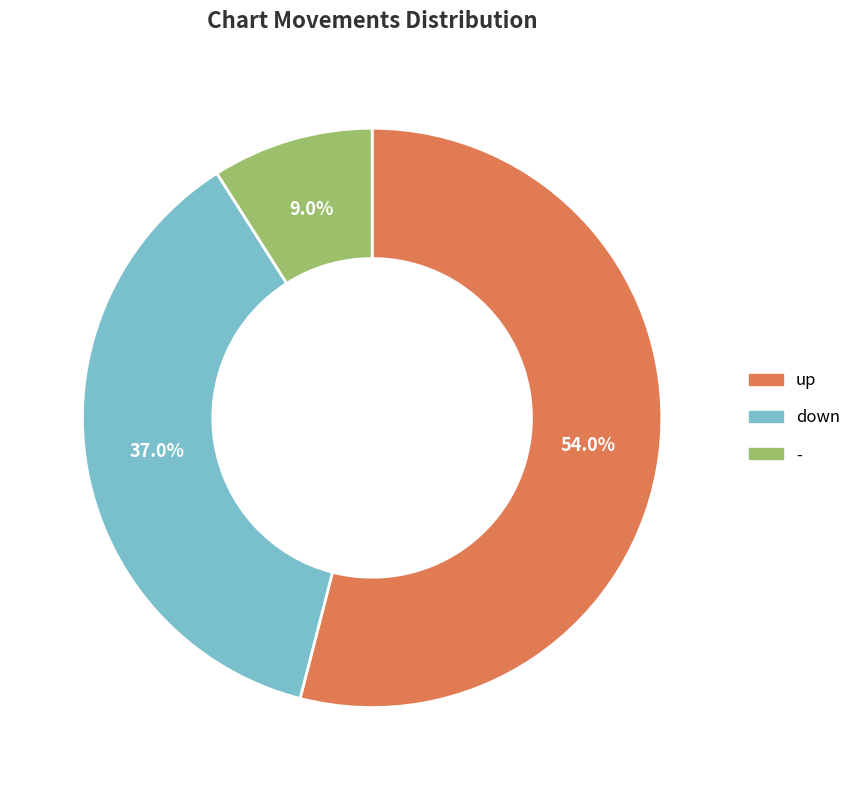

Rank the categories by value from highest to lowest.

up, down, -